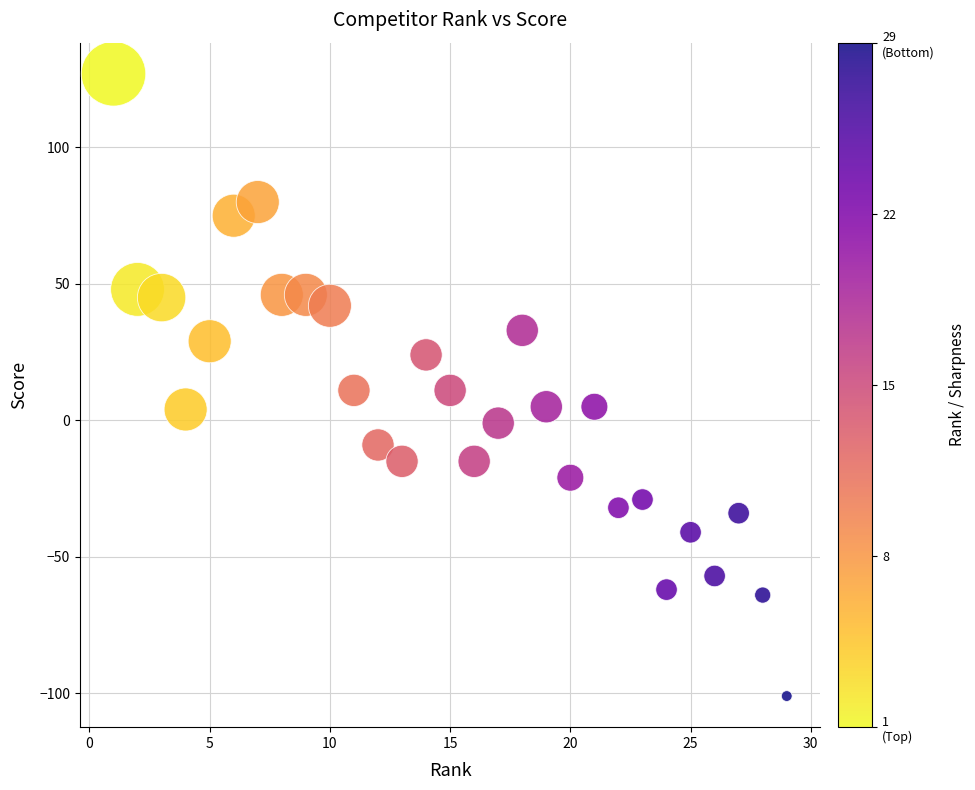

What is the range of X values (max minus min)?

28